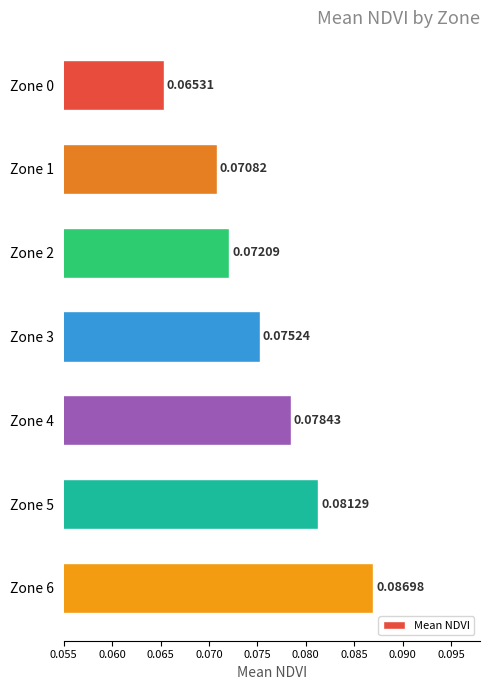

List the labels in order of value, largest first.

Zone 6, Zone 5, Zone 4, Zone 3, Zone 2, Zone 1, Zone 0